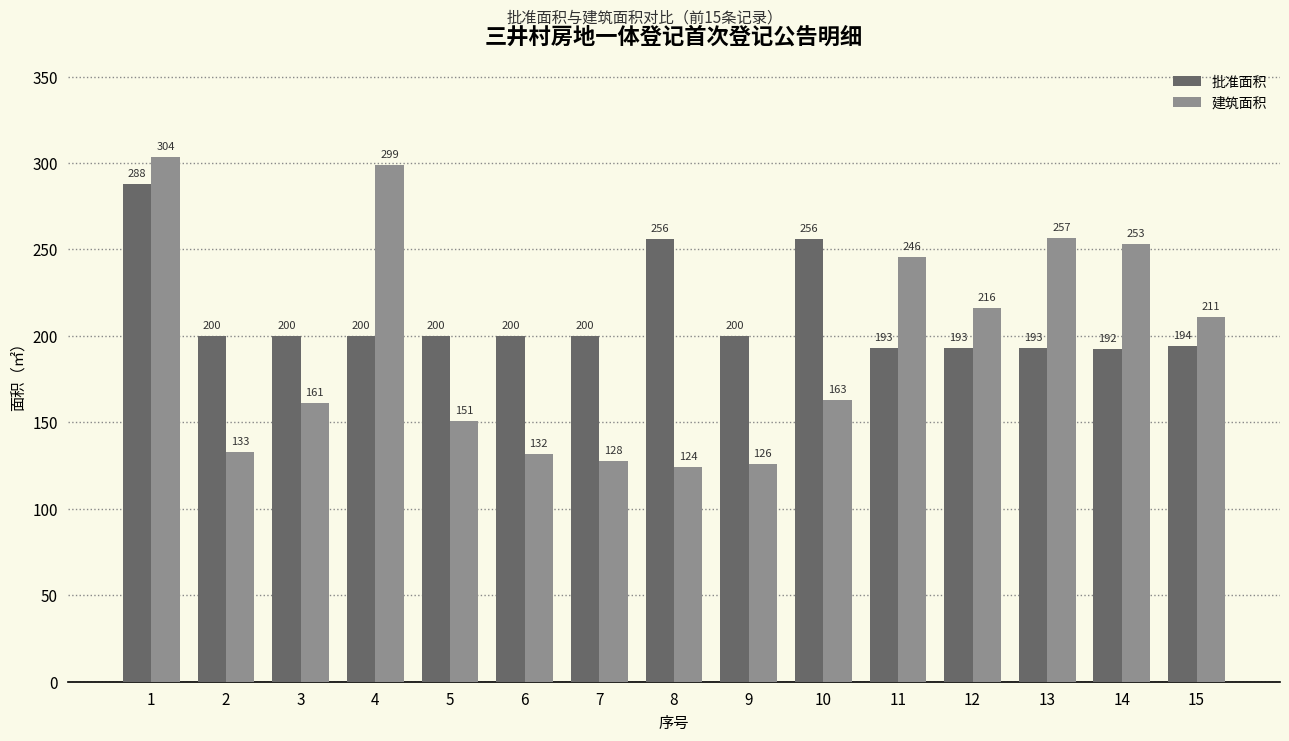

Are the bars horizontal?

No